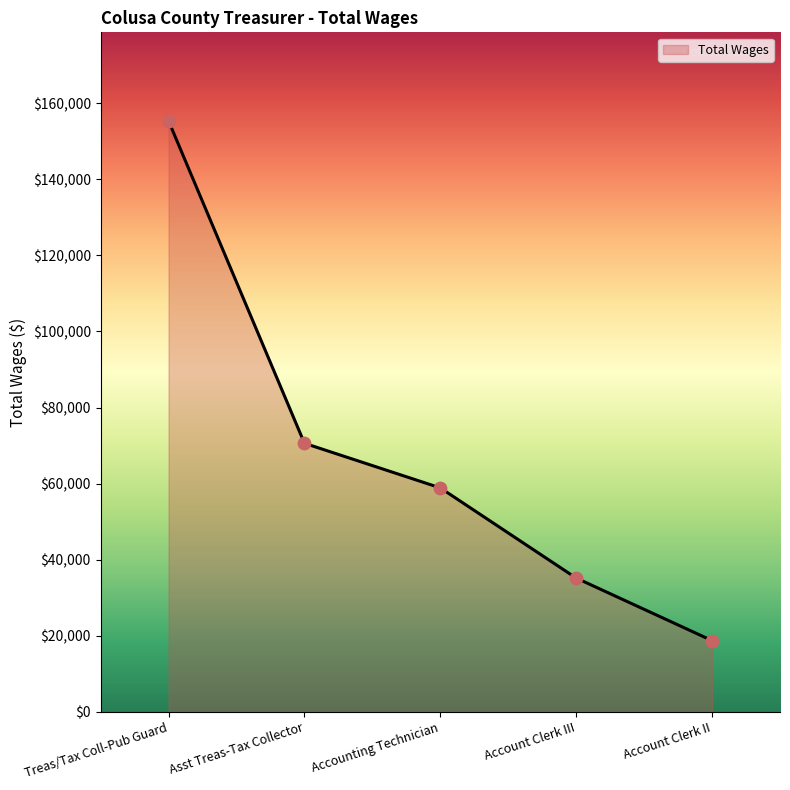

Between Treas/Tax Coll-Pub Guard and Account Clerk III, which is larger?

Treas/Tax Coll-Pub Guard